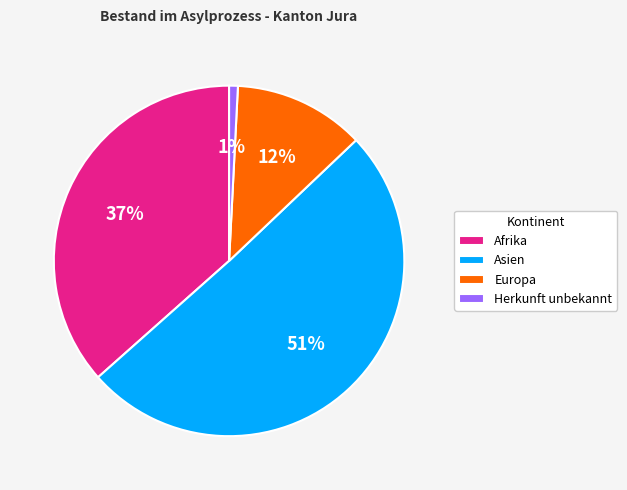

Which slice is the smallest?

Herkunft unbekannt